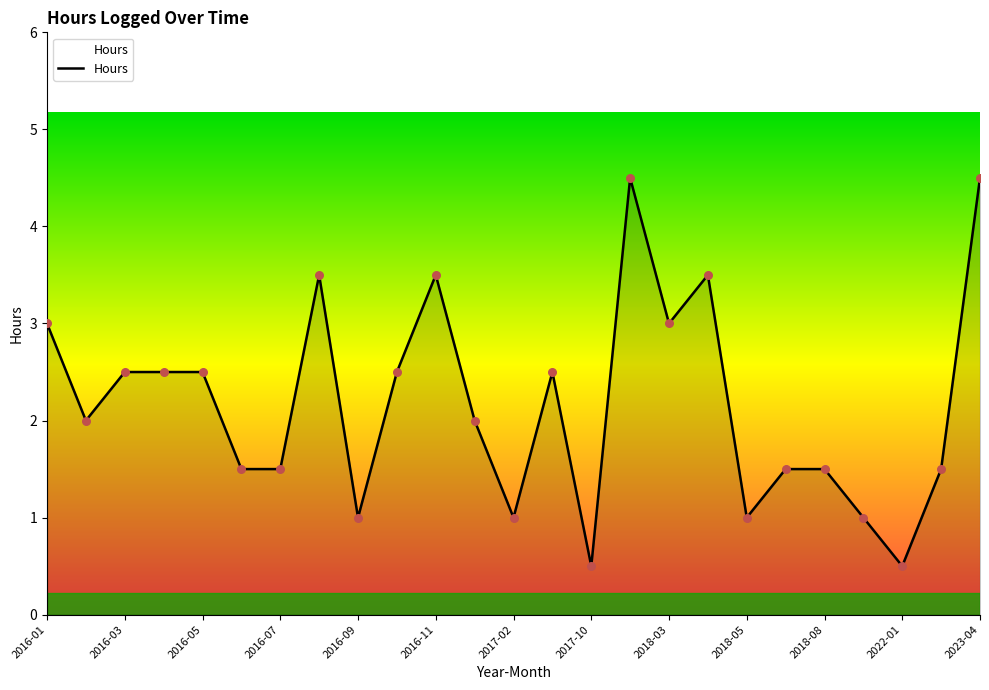

What is the difference between the maximum and minimum values?

4.0